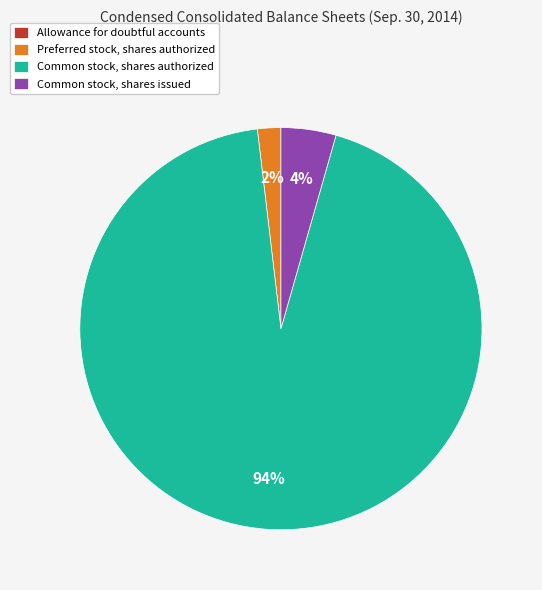

Which slice is the largest?

Common stock, shares authorized